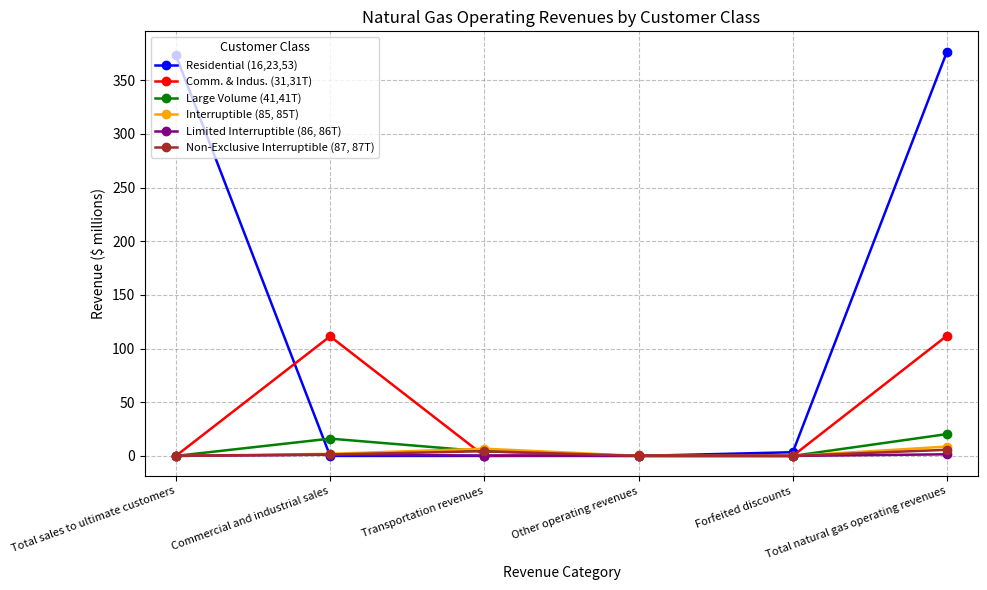

What is the label of the 1st point from the left?

Total sales to ultimate customers